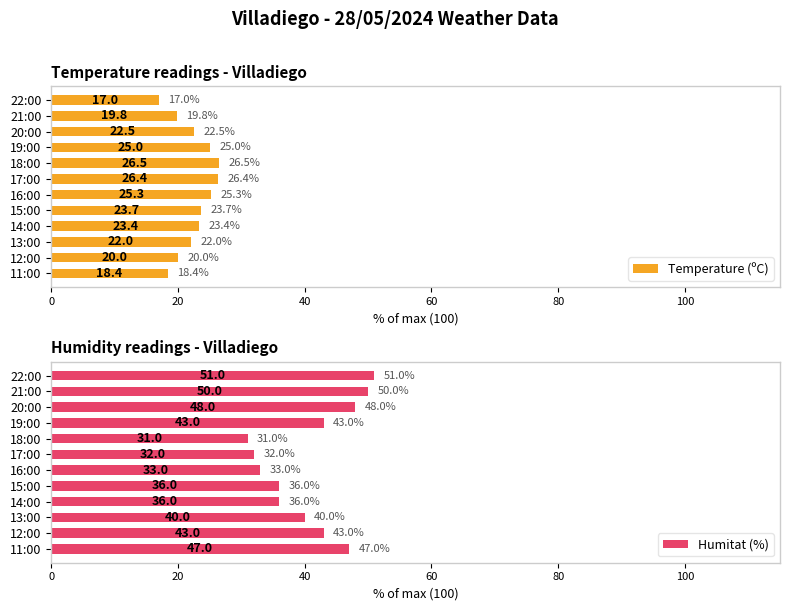

What is the difference between the maximum and minimum values in the Humitat (%) series?

20